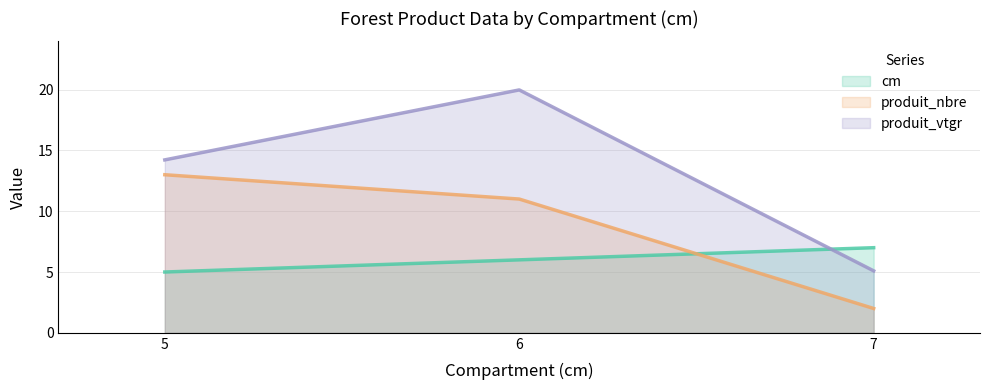

What is the sum of the produit_nbre (line) values at 5 and 6?

24.0